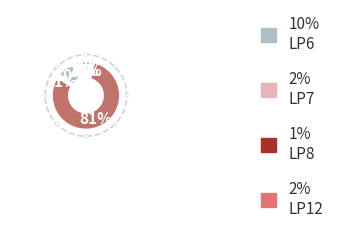

How many slices are in this pie chart?

8